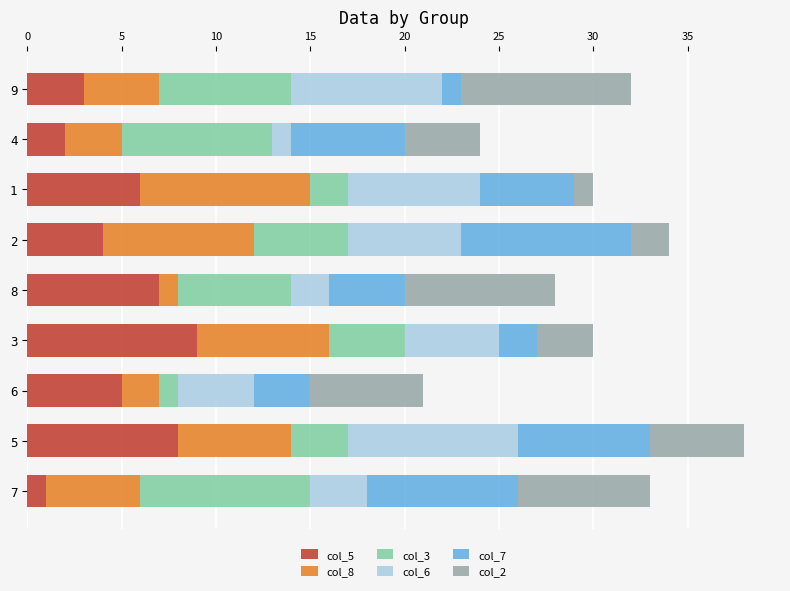

Rank the series by their maximum value, from lowest to highest.

col_5, col_8, col_3, col_6, col_7, col_2